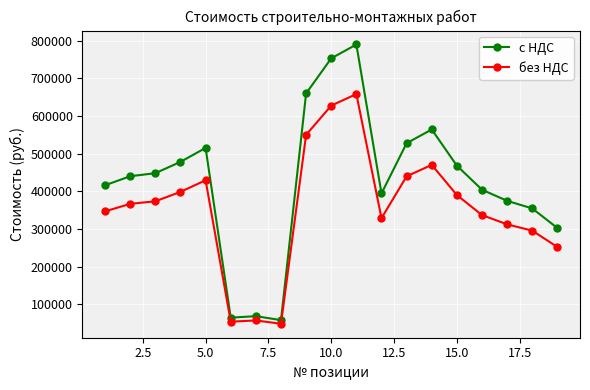

What is the value of the с НДС point at the 11th from the left?

790160.6